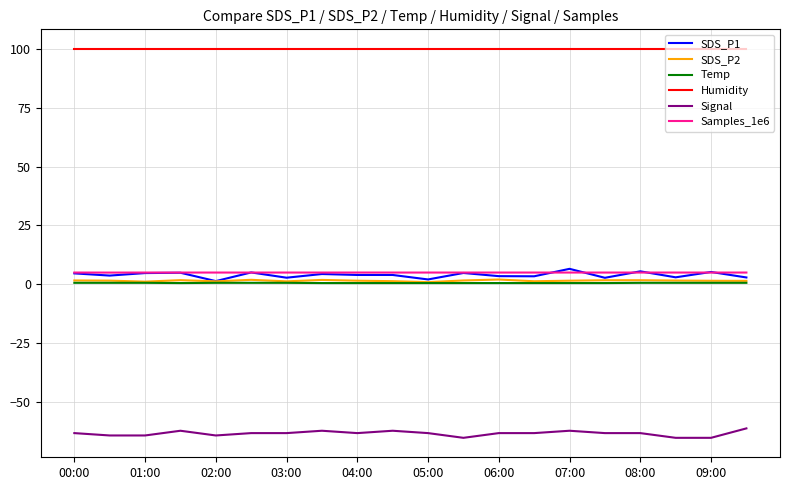

True or false: Signal and SDS_P1 intersect in this chart.

False